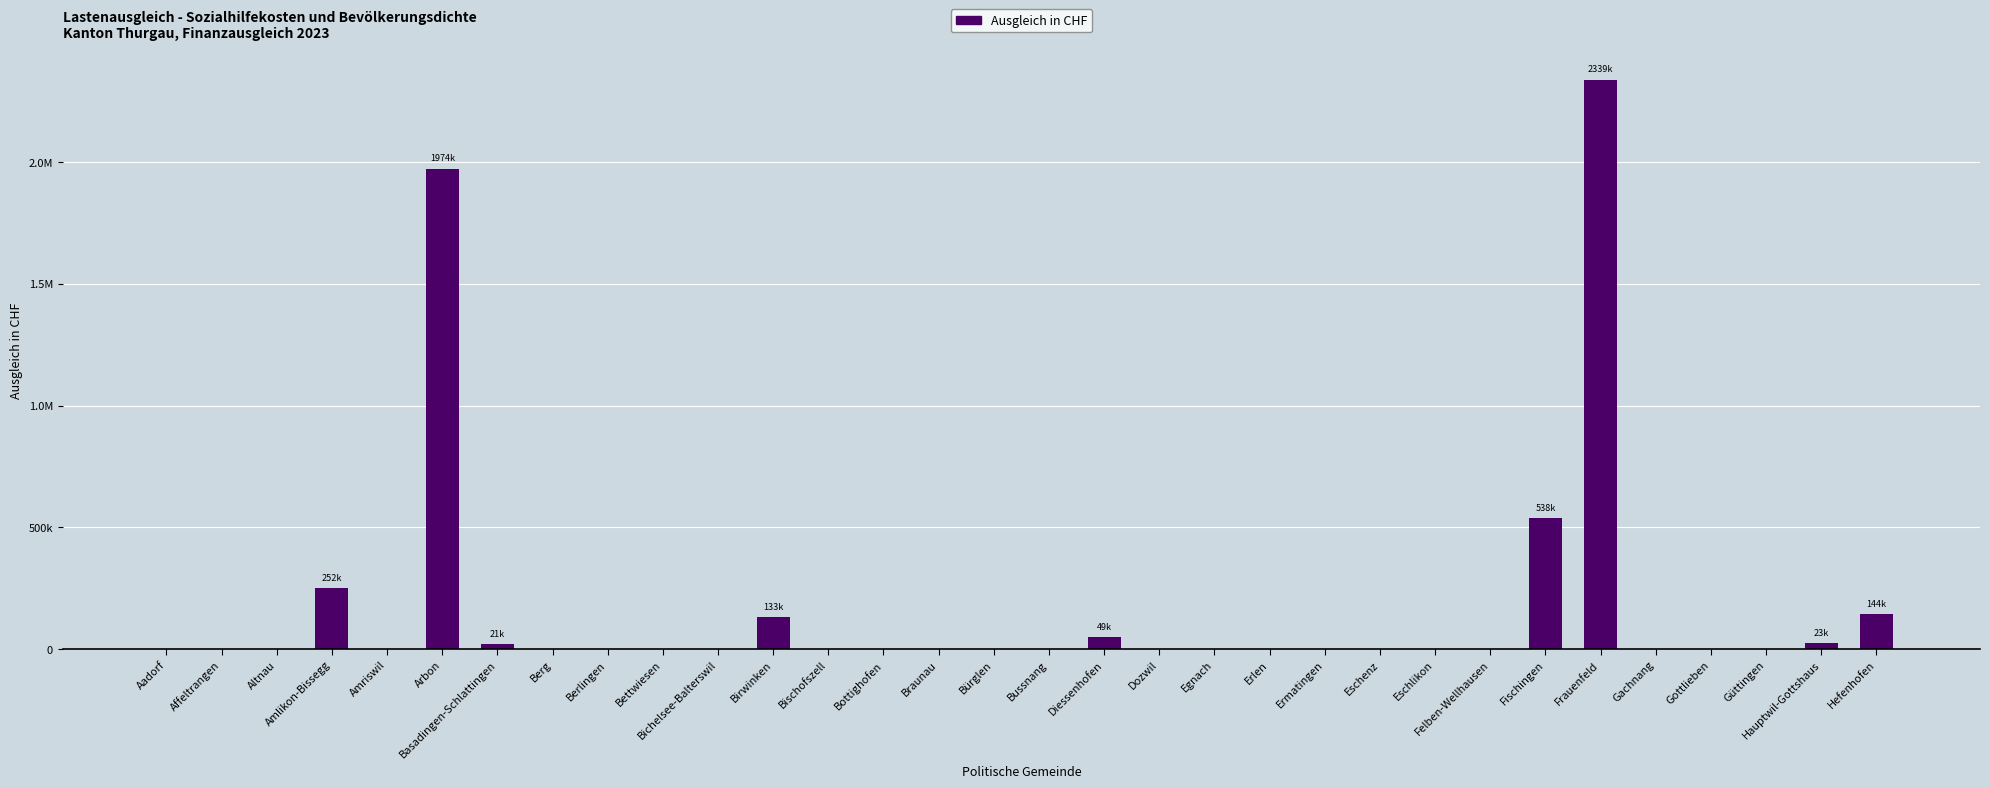

At which category does the chart reach its minimum across all series?

Aadorf